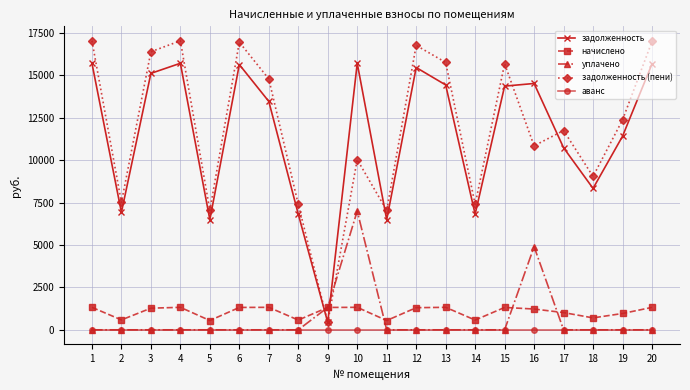

What is the lowest value of the задолженность series?

439.4